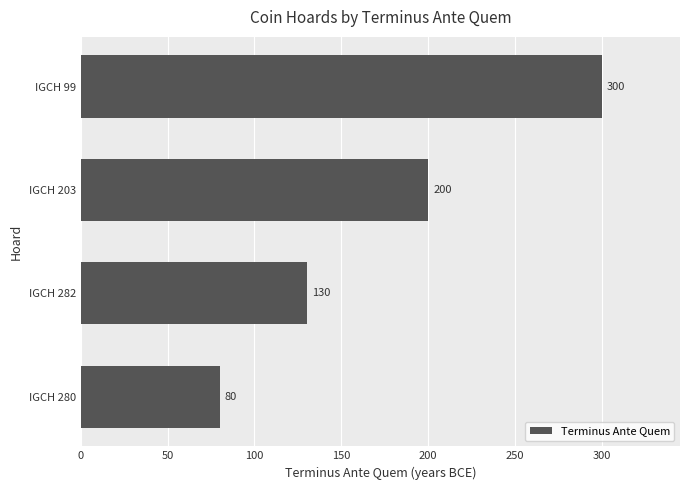

The chart shows a value of 187 at IGCH 282. True or false?

False